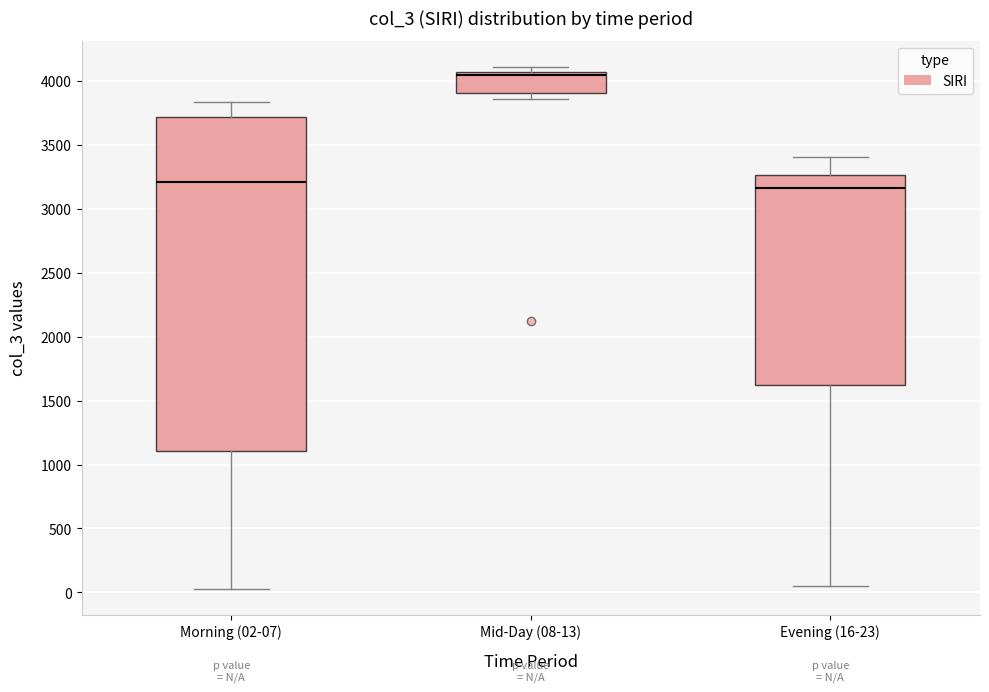

Reading left to right, transcribe this box plot: for each box, give where its median line is, the range the box spans, and where its two whiskers end, as read against the y-axis. The values are not printed on the chart, so give them approximately, as read against the axis.

Morning (02-07): median 3200, box 1100 to 3700, whiskers 50 to 3850
Mid-Day (08-13): median 4050 (just below the box's upper edge), box 3900 to 4050, whiskers 3850 to 4100
Evening (16-23): median 3150, box 1650 to 3250, whiskers 50 to 3400